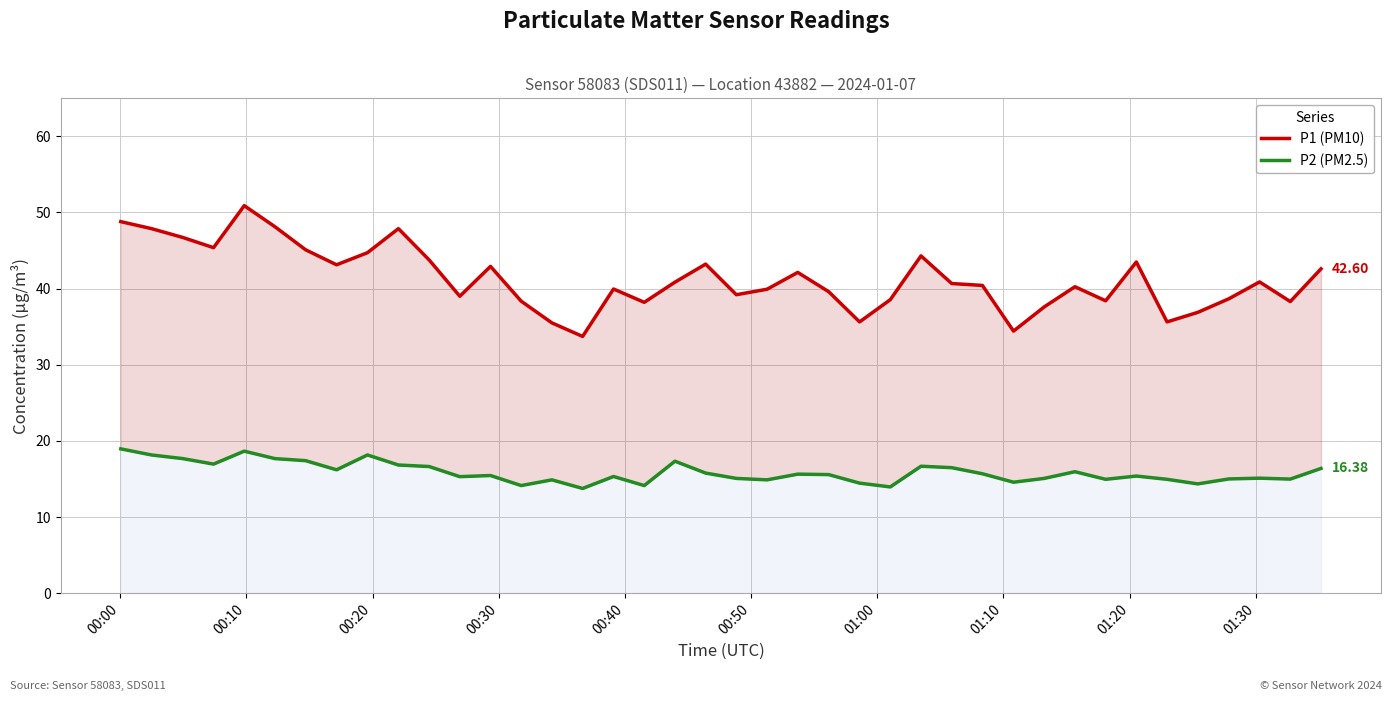

What position from the left is 00:50?

6